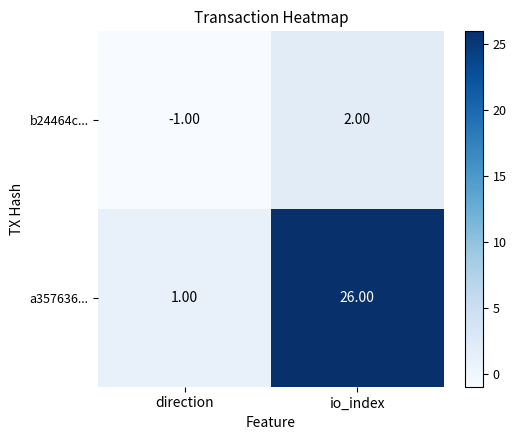

Rank the series by their maximum value, from lowest to highest.

b24464c..., a357636...